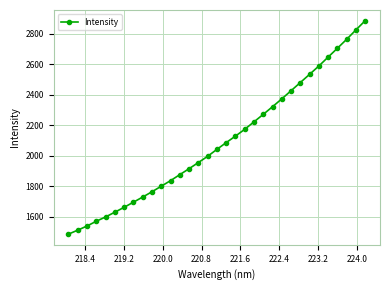

How many values are below 2041?

16